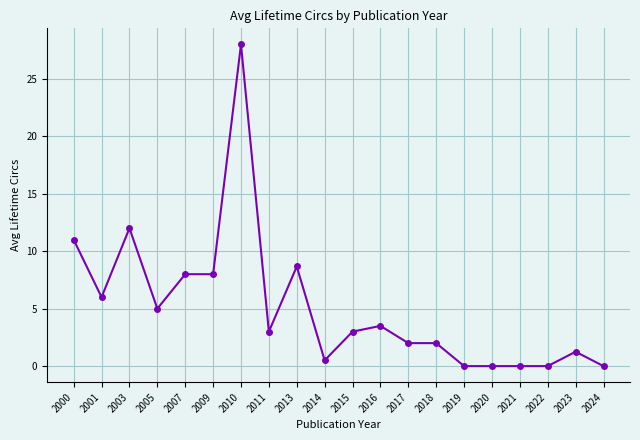

What is the sum of the values at 2021 and 2001?

6.0